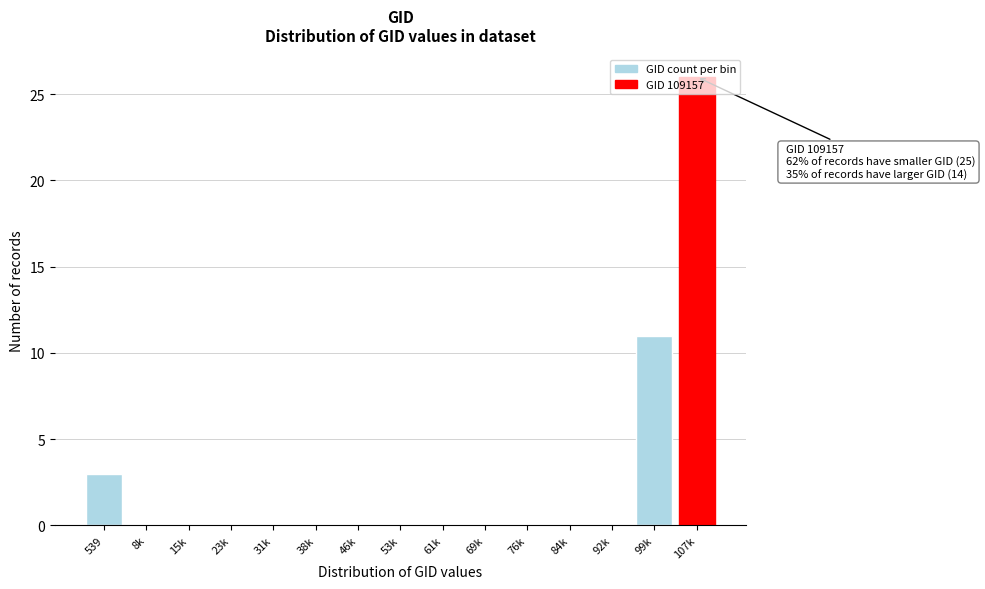

The value at 539 is 5. True or false?

False